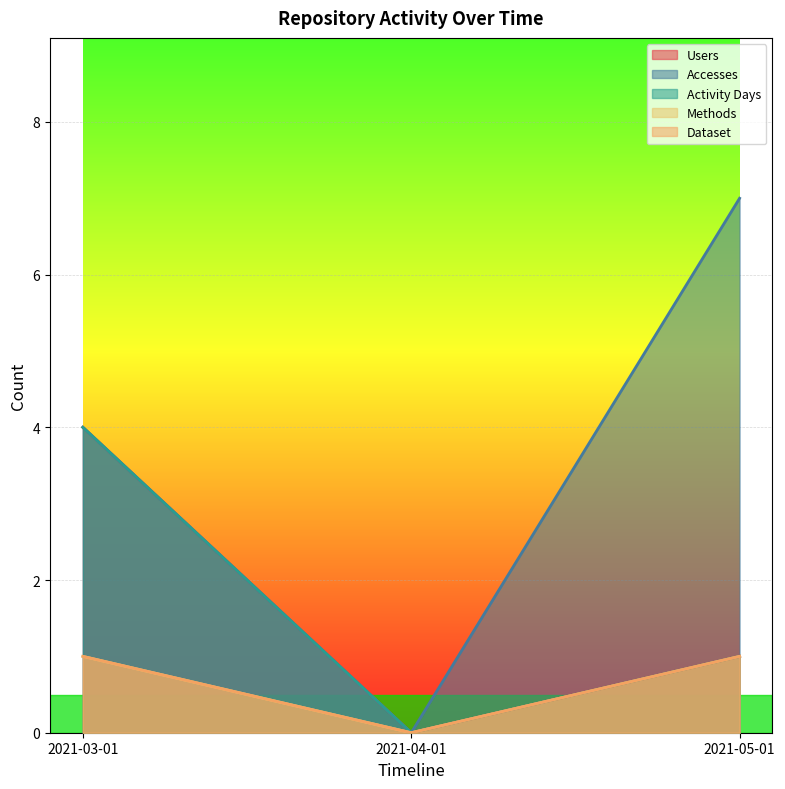

Rank the categories by Accesses value from highest to lowest.

2021-05-01, 2021-03-01, 2021-04-01